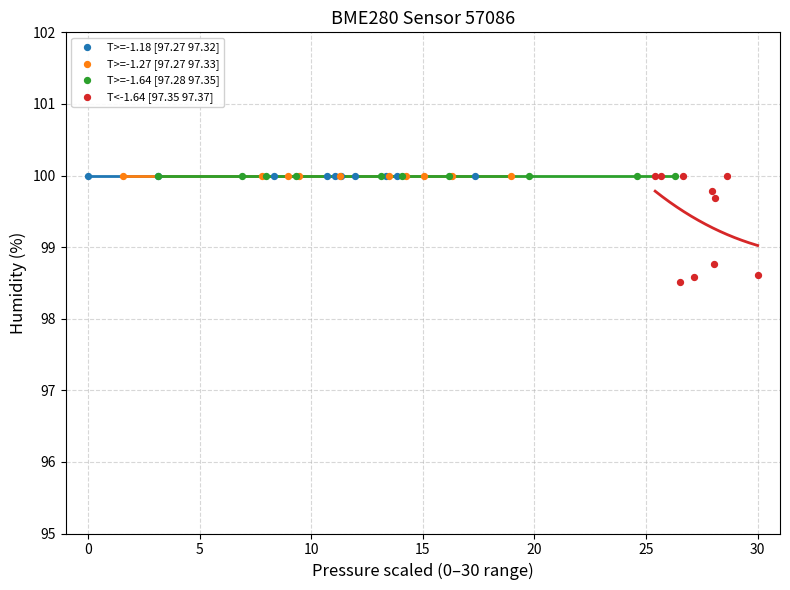

Which series reaches the minimum Y coordinate?

T<-1.64 [97.35 97.37]